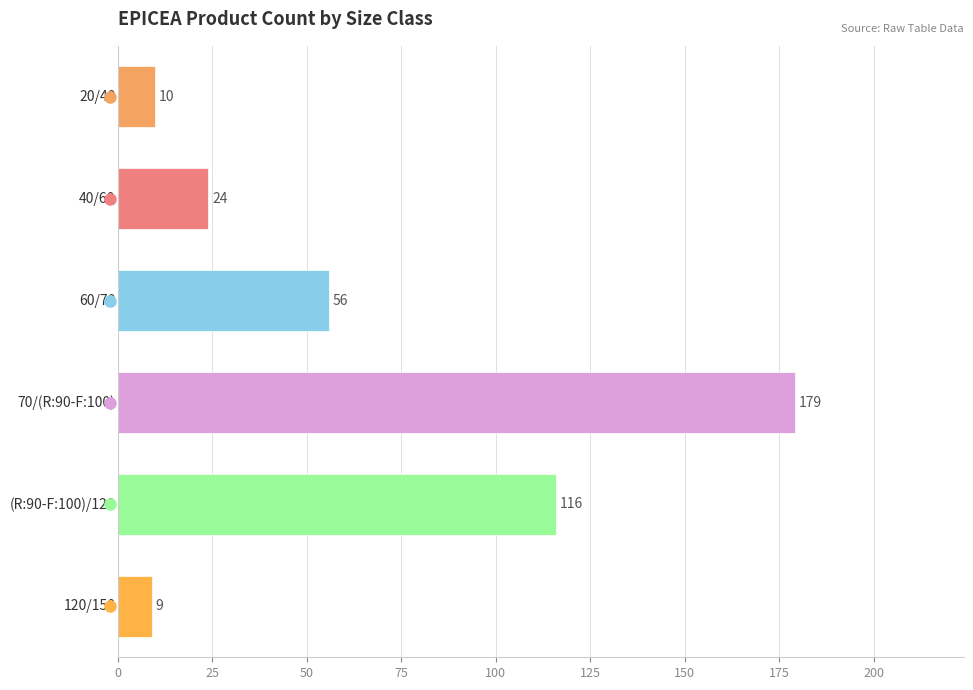

What is the difference between the maximum and second lowest values?

169